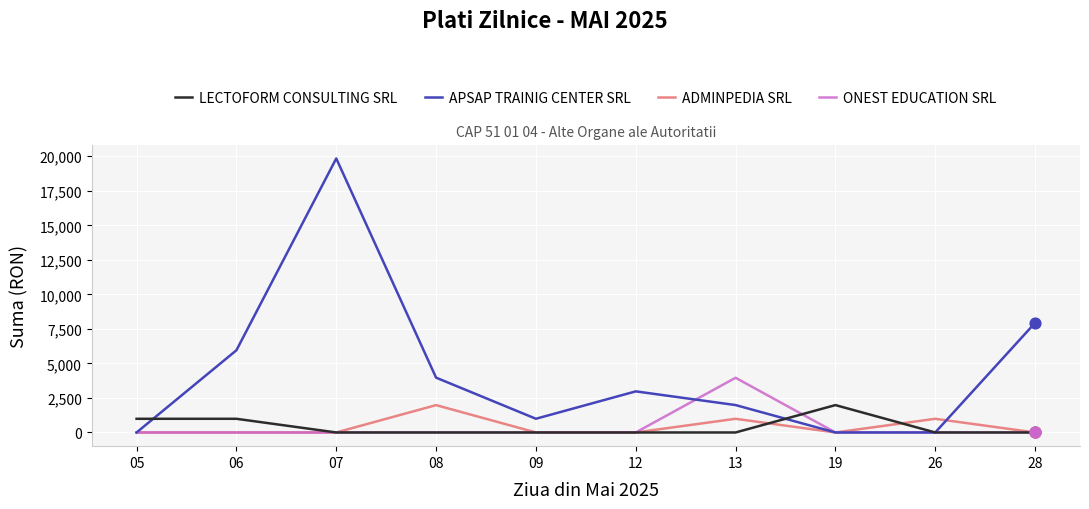

Which series has the largest total across all categories?

APSAP TRAINIG CENTER SRL